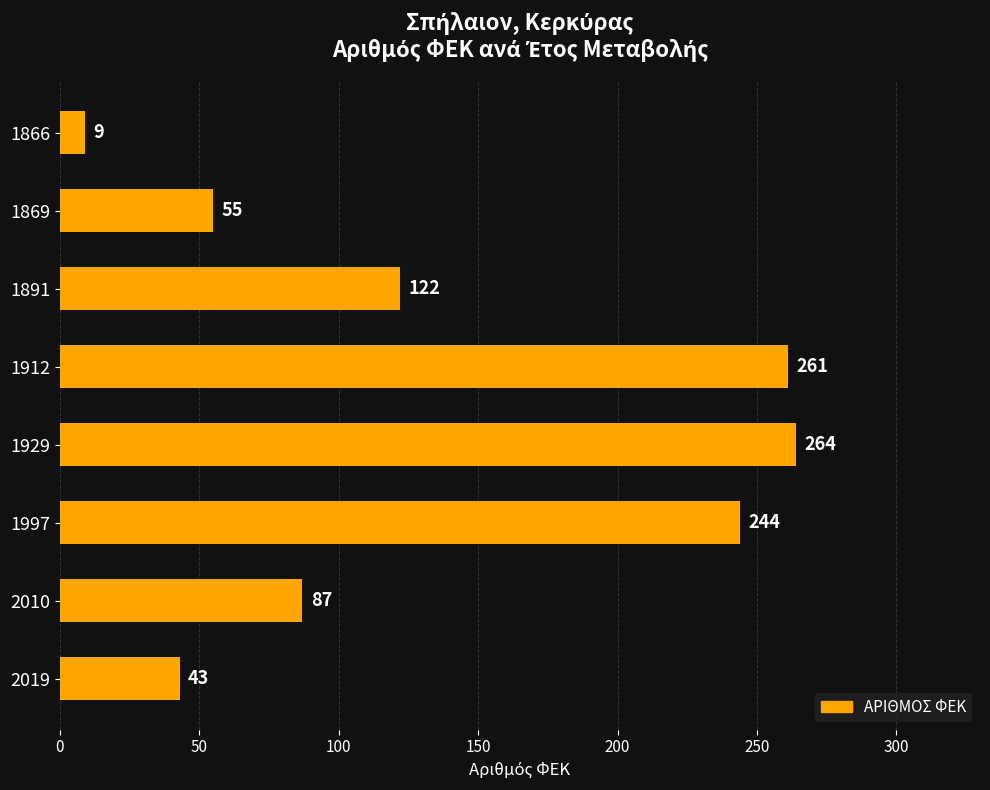

What is the value of the 8th bar from the top?

43